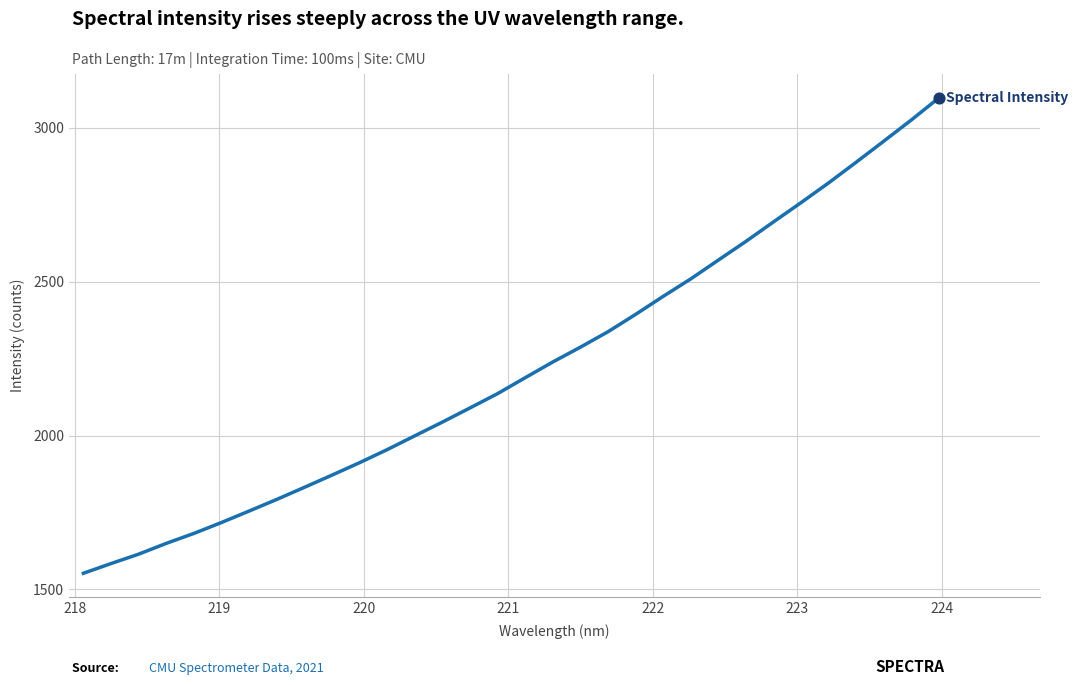

What is the smallest value displayed?

1552.6